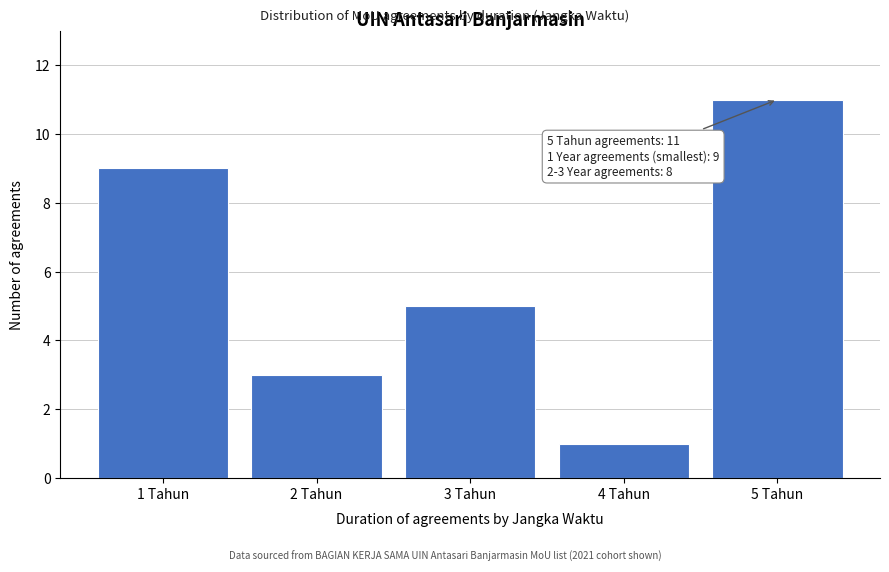

Reading left to right, extract all data points from this chart.

9	3	5	1	11